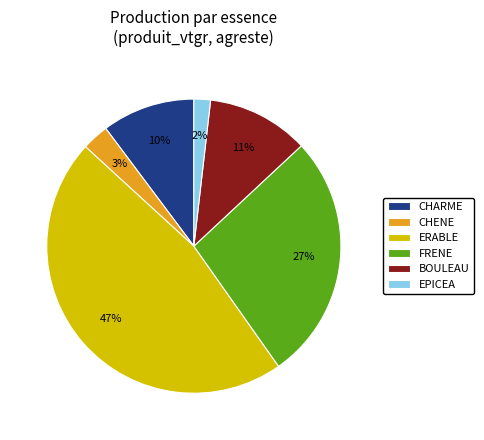

Combined, do ERABLE and EPICEA account for over 50%?

No